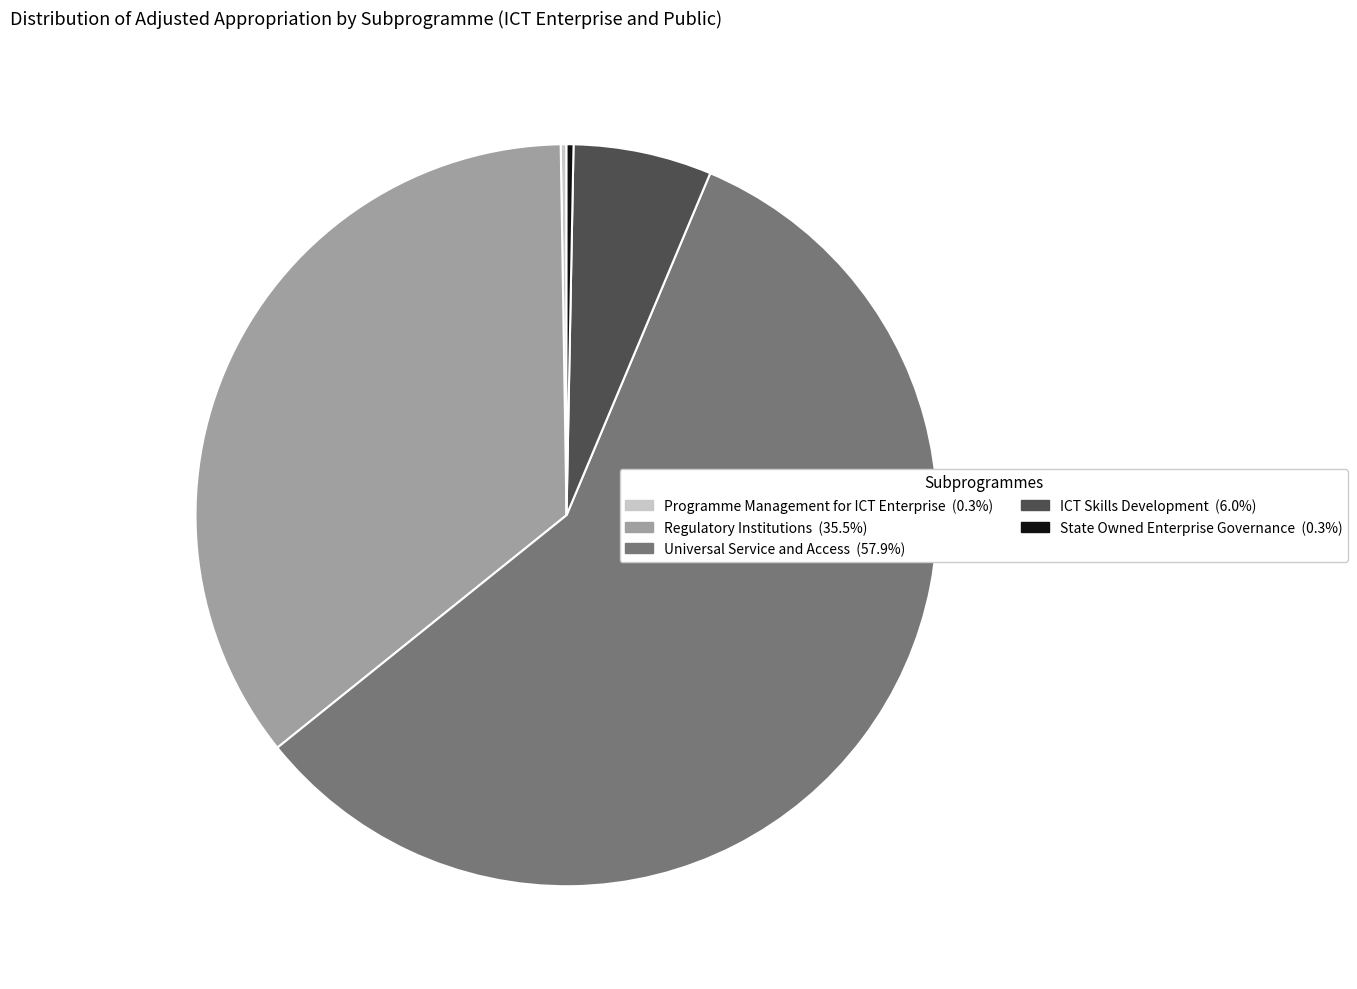

Approximately how many times larger is the value at Universal Service and Access (57.9%) compared to Regulatory Institutions (35.5%)?

1.6